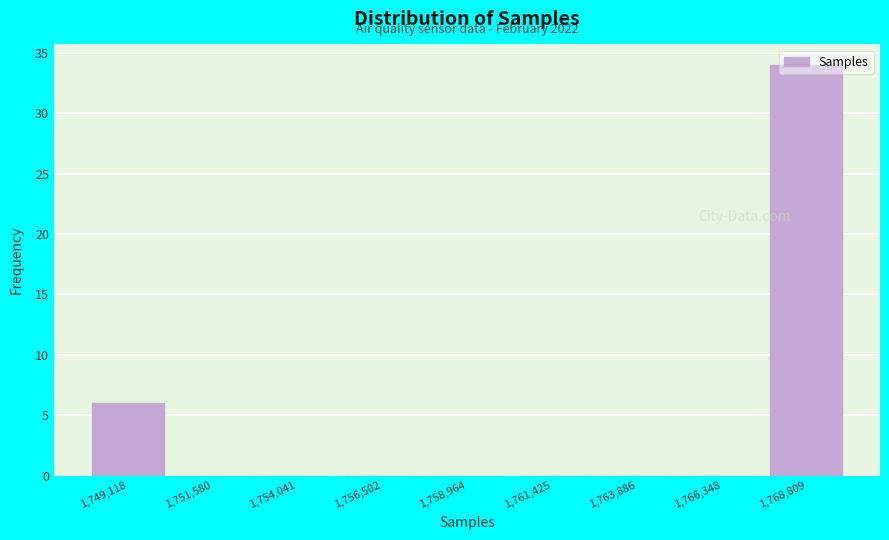

Over which range of the x-axis is the bar tallest?

1767500 to 1770000